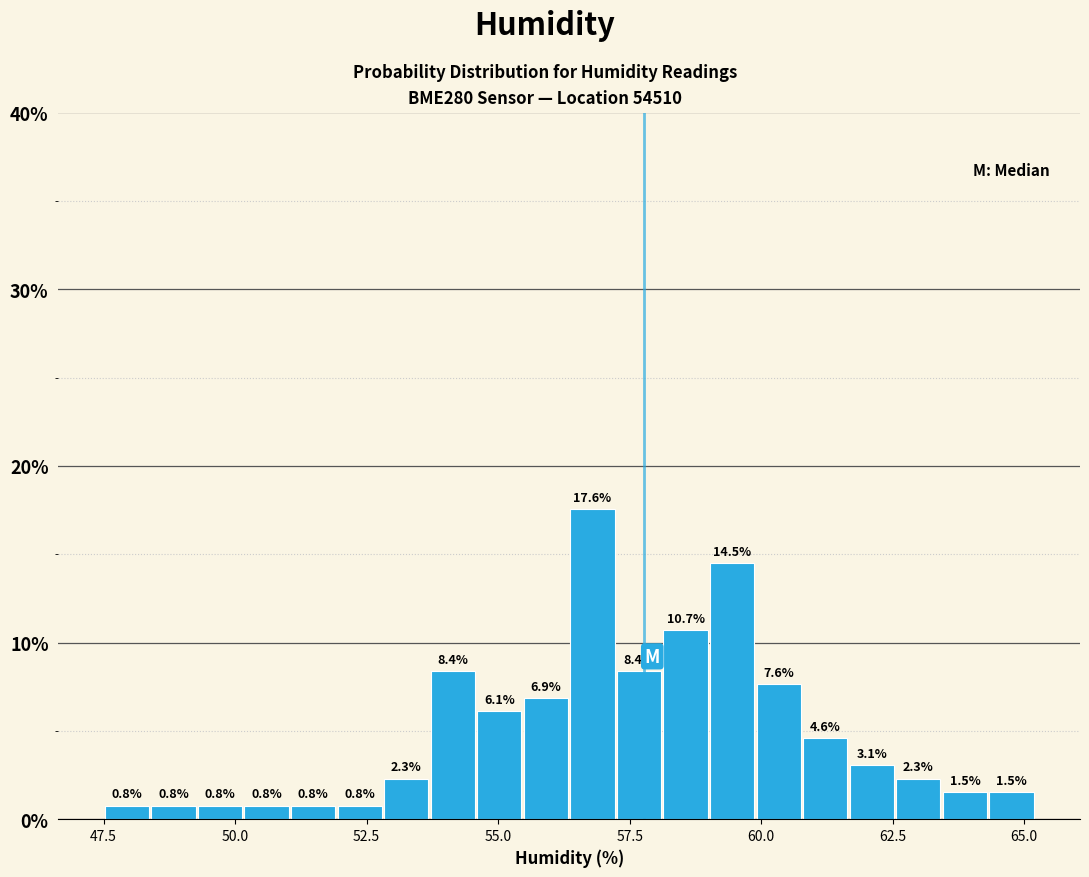

Around what value on the x-axis is the tallest bar? Give the approximate position of its centre, as read against the axis.

57.0